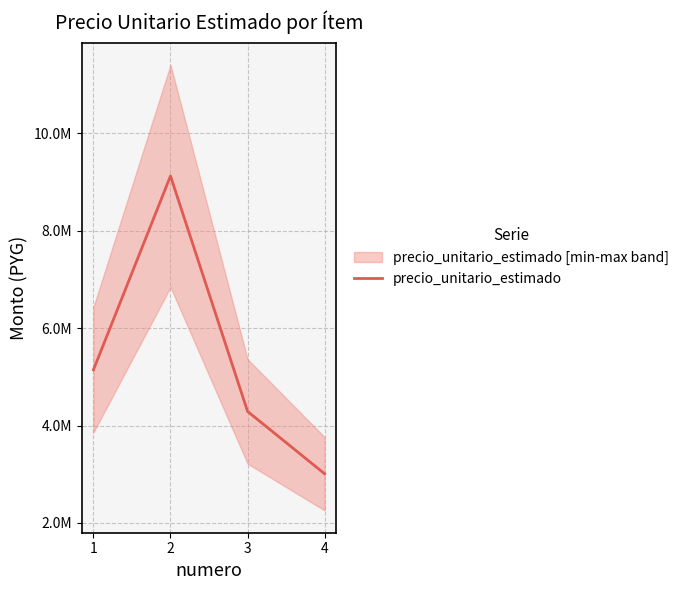

The chart shows a value of 5142956.8 at 1. True or false?

True